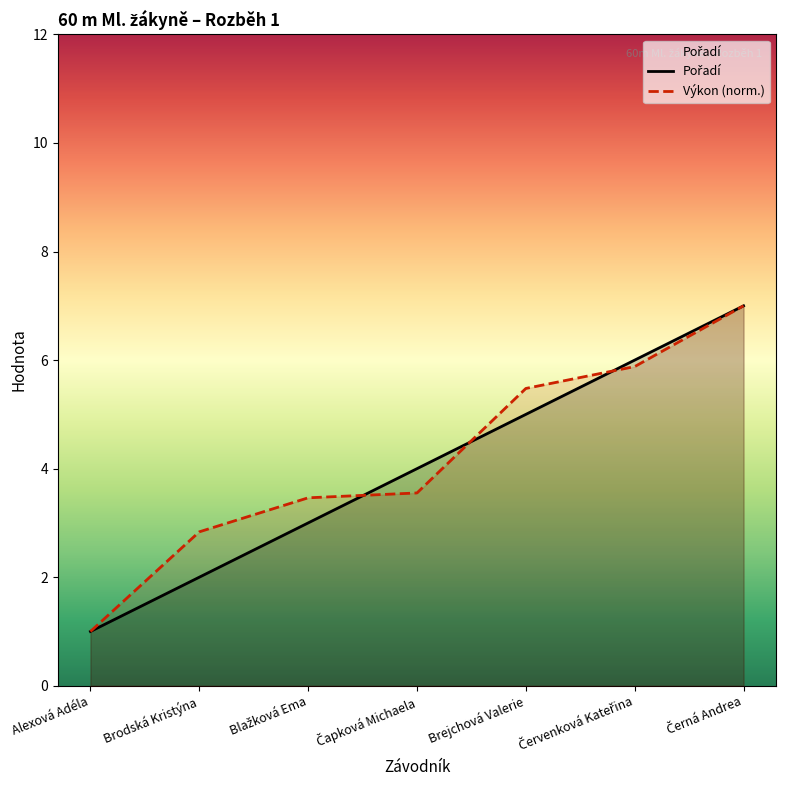

Where is Výkon (norm.) nearest to the value 4?

Čapková Michaela